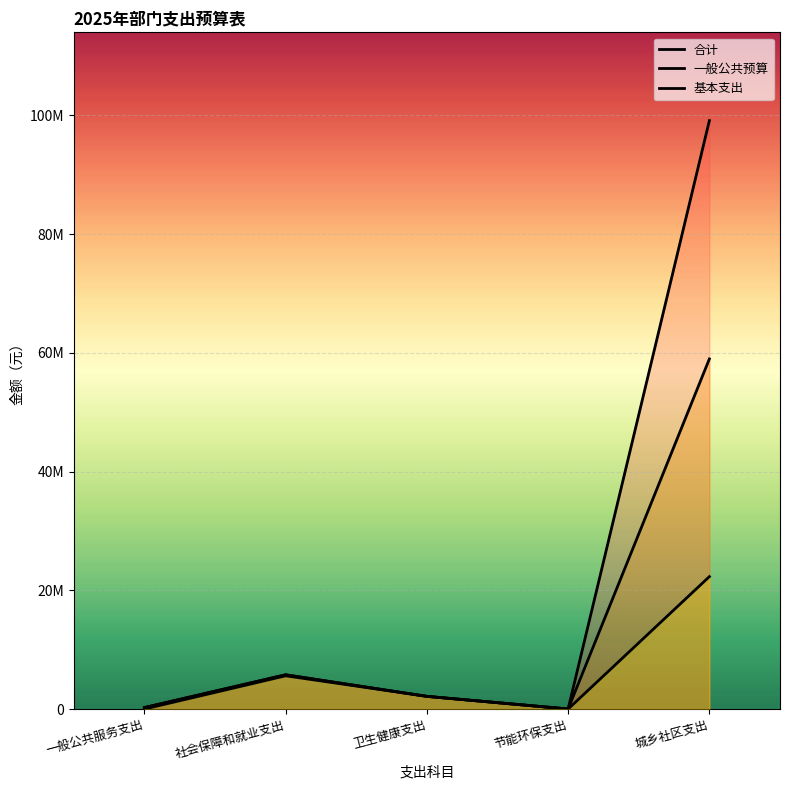

What is the value of the 基本支出 point at the 2nd from the left?

5599674.1